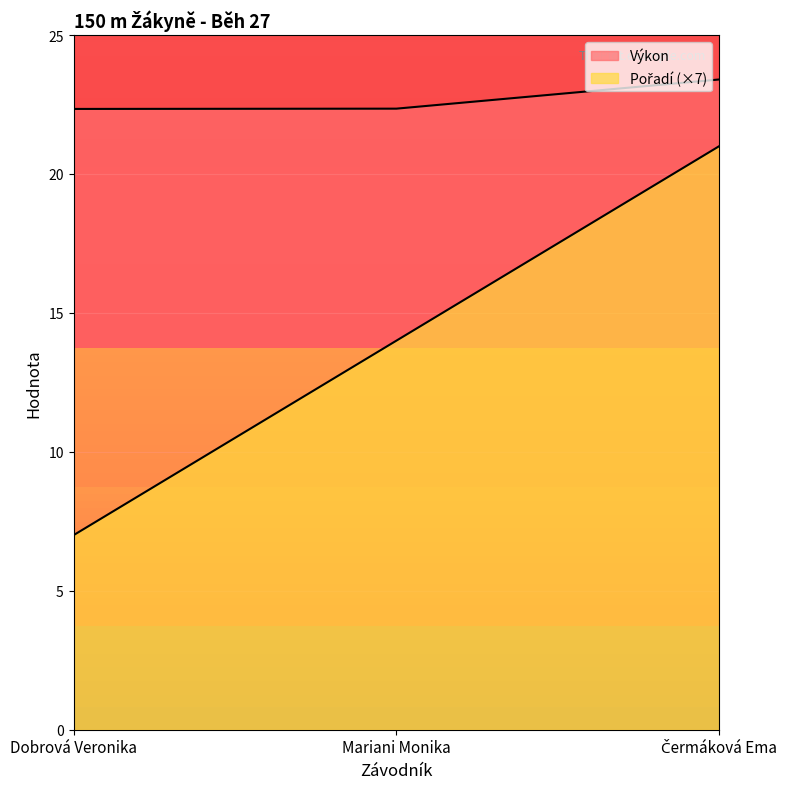

At which label is Výkon closest to 22?

Dobrová Veronika